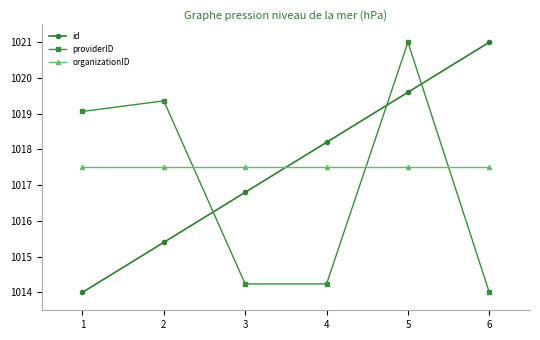

In providerID, how many points are lower than both neighbors (excluding endpoints)?

1